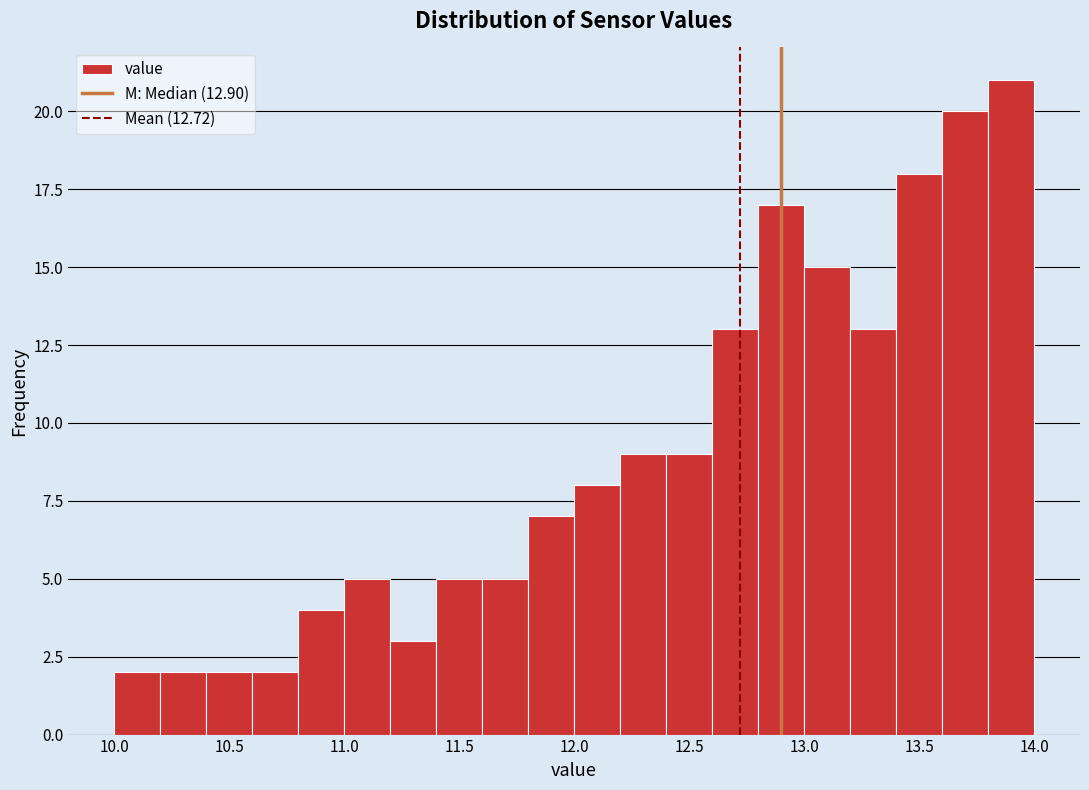

What is the height of the bar covering 12.6 to 12.8 on the x-axis? The values are not printed on the chart, so give them approximately, as read against the axis.

13